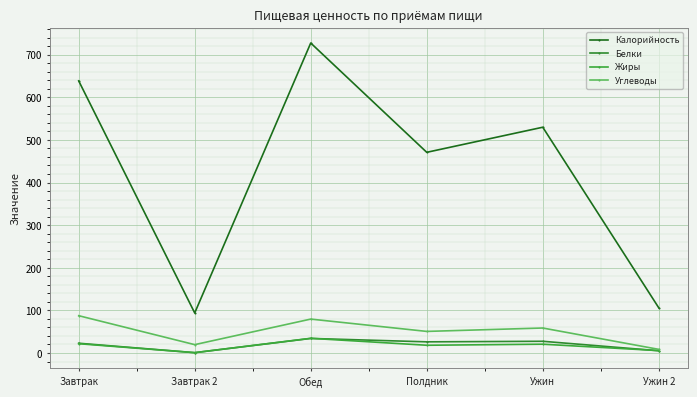

At which label is Углеводы closest to 48?

Полдник